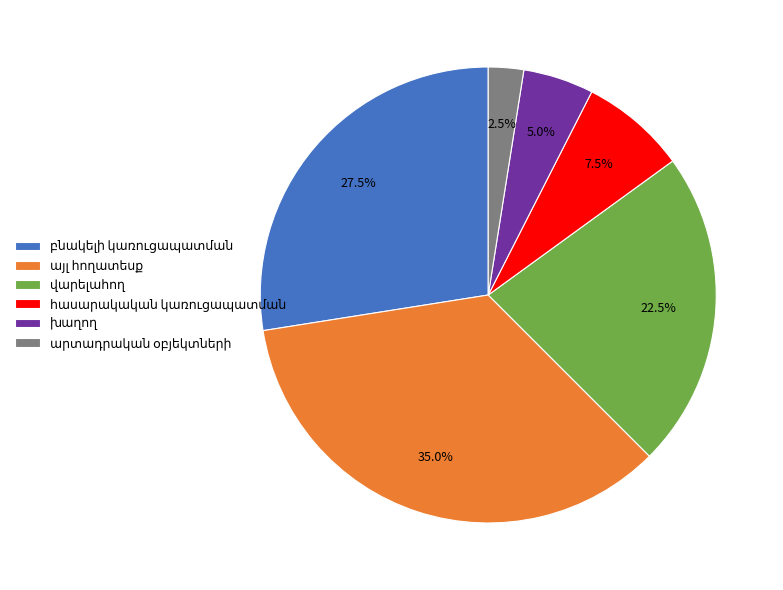

Does any single category account for the majority?

No